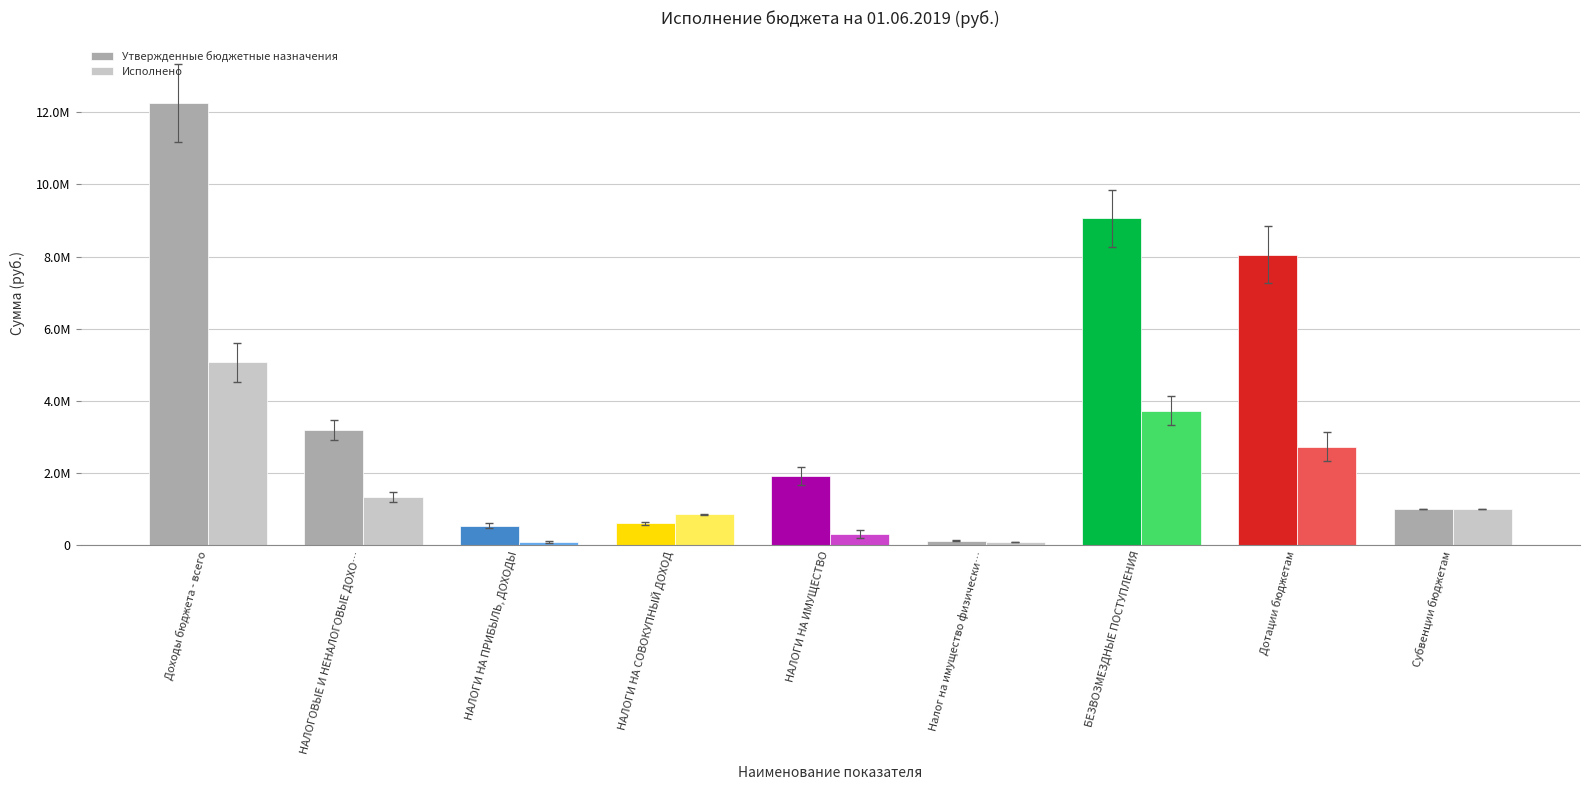

Between БЕЗВОЗМЕЗДНЫЕ ПОСТУПЛЕНИЯ and НАЛОГОВЫЕ И НЕНАЛОГОВЫЕ ДОХО…, which is larger?

БЕЗВОЗМЕЗДНЫЕ ПОСТУПЛЕНИЯ